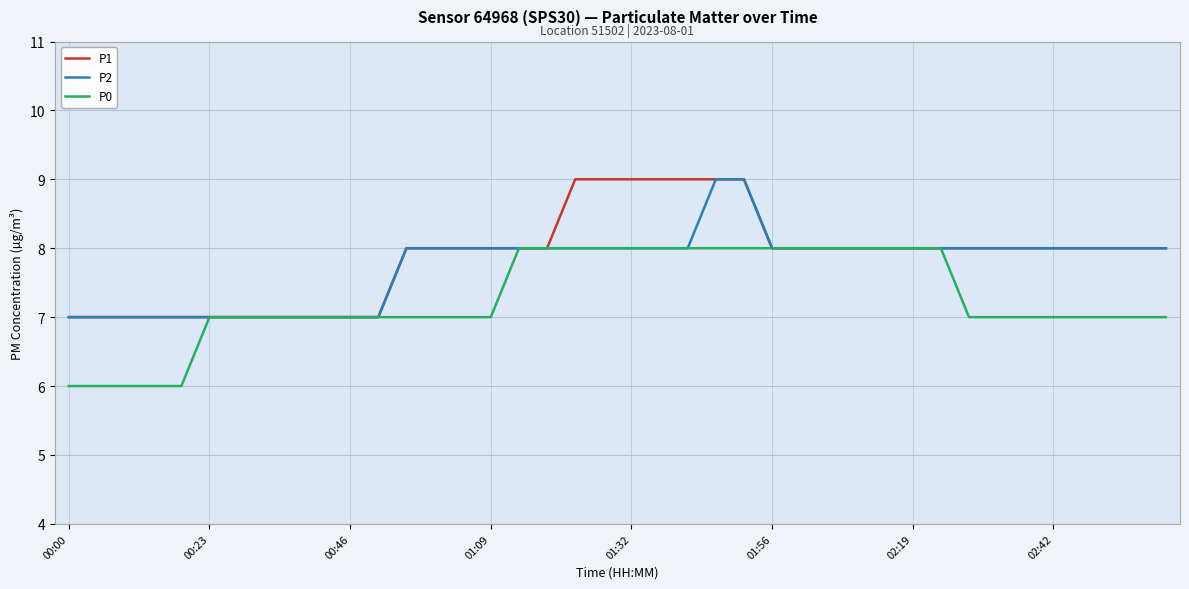

What is the maximum value for P0?

8